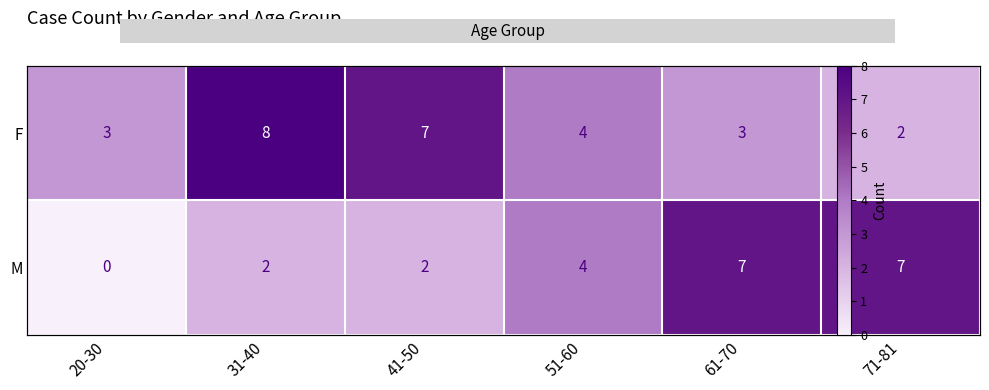

How many values in the F series are below 4?

3